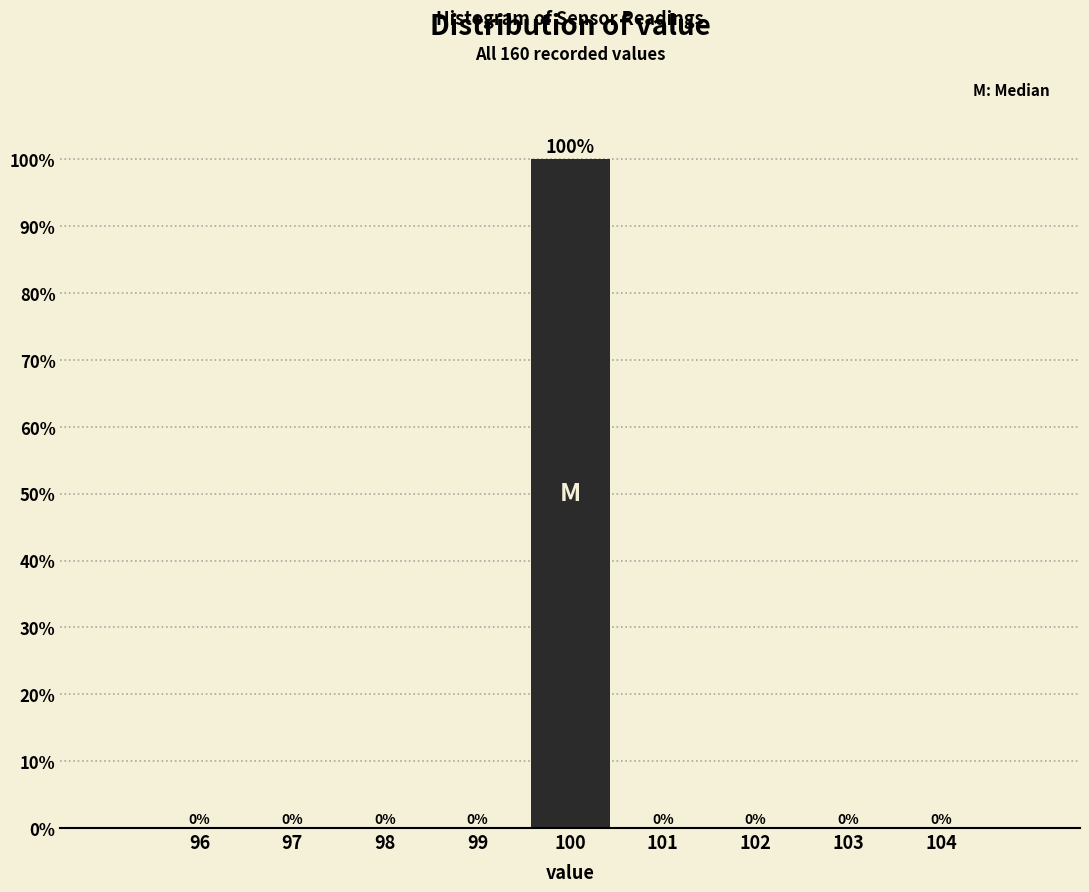

Is it true that the value at 99 is 0?

True